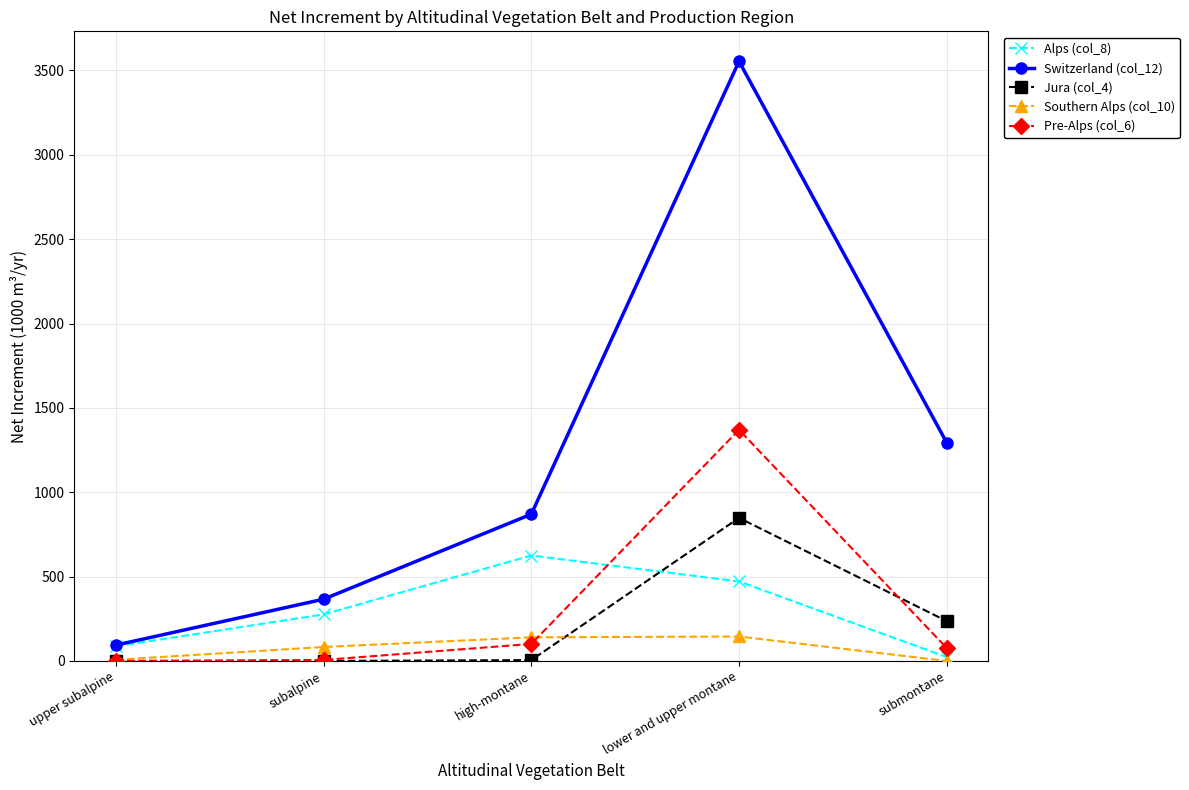

What is the label of the 4th point from the left?

lower and upper montane